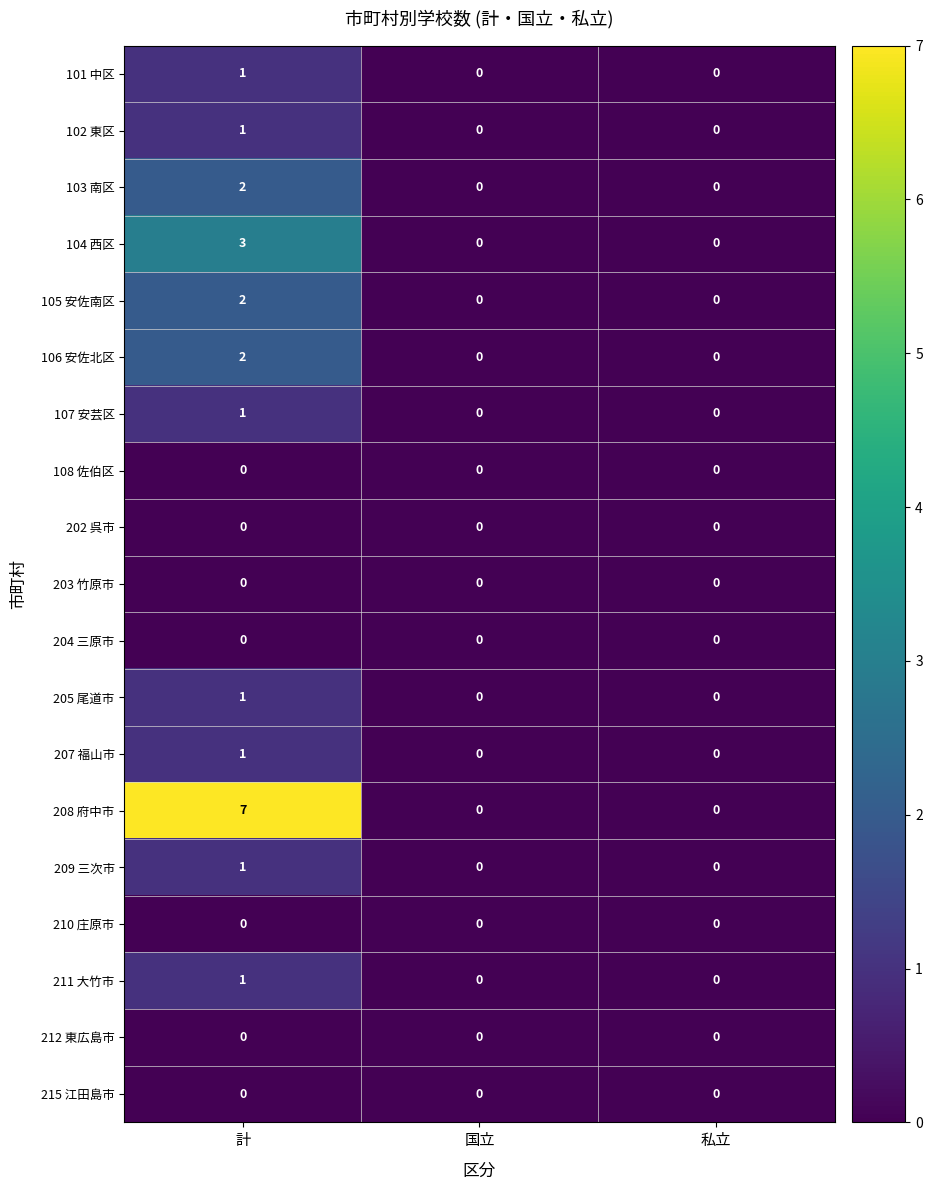

Which category has the highest value across all series?

計